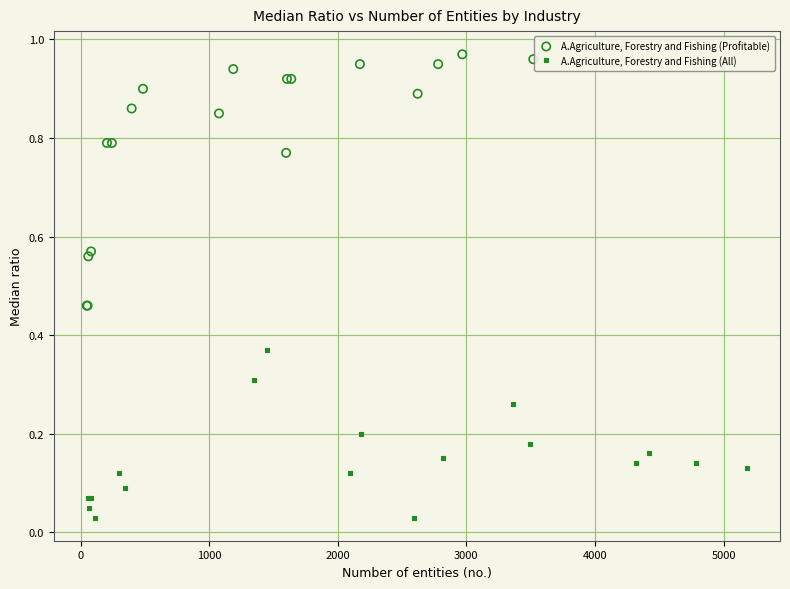

Which series contains the lowest Y value?

A.Agriculture, Forestry and Fishing (All)